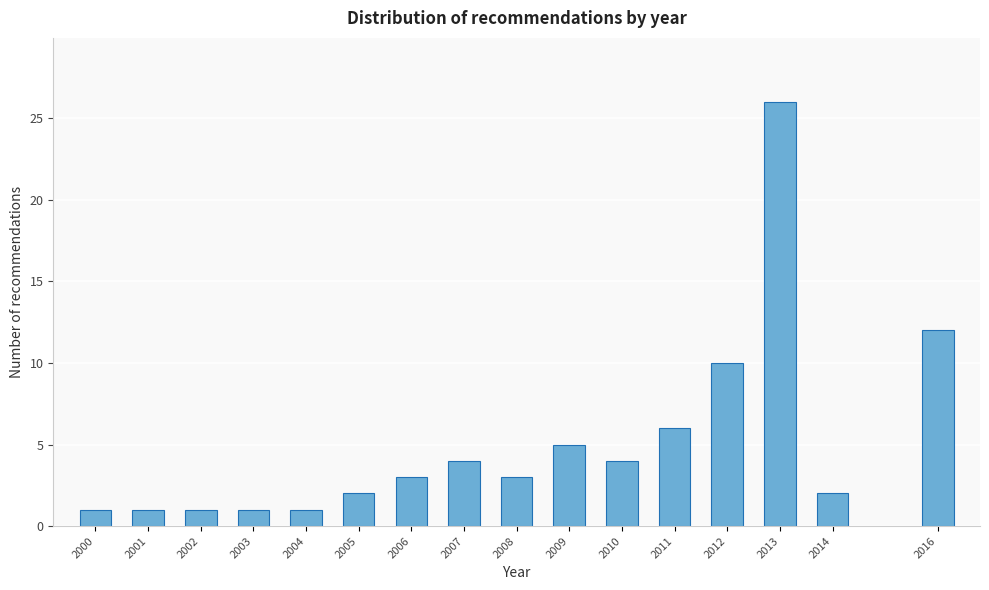

Reading left to right, extract all data points from this chart.

2000=1	2001=1	2002=1	2003=1	2004=1	2005=2	2006=3	2007=4	2008=3	2009=5	2010=4	2011=6	2012=10	2013=26	2014=2	2016=12